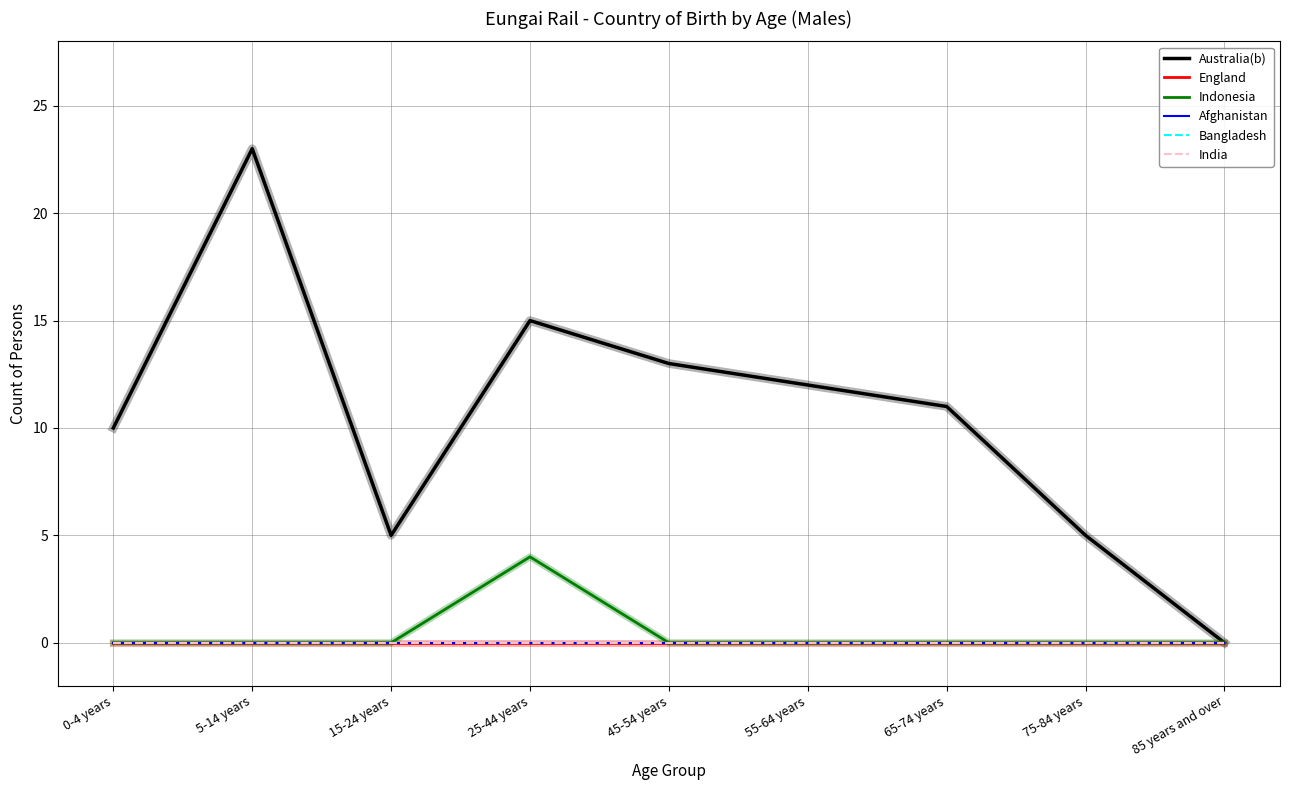

How many data points does each series have?

9